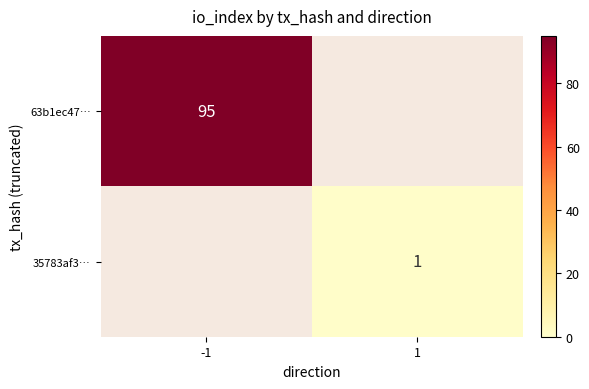

Is it true that 63b1ec47… equals 95 at -1?

True